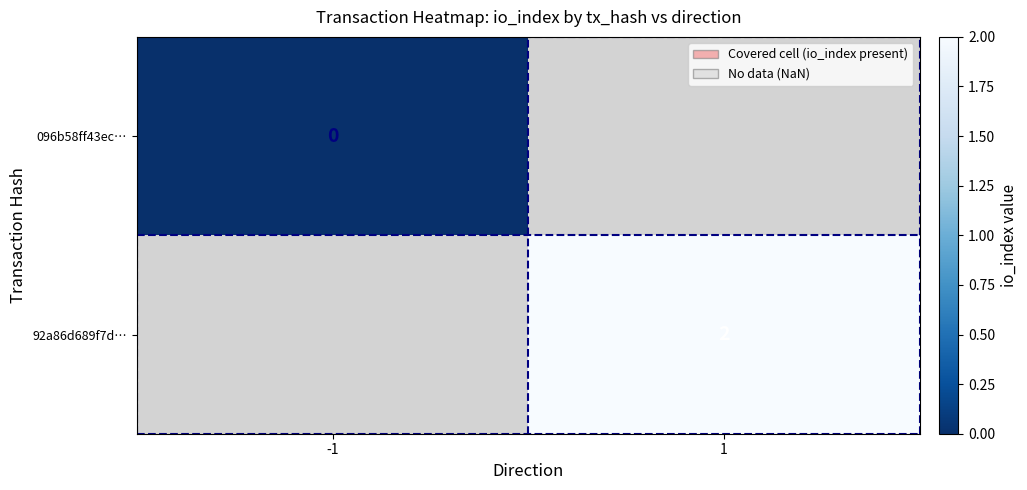

How many categories are shown in the chart?

2